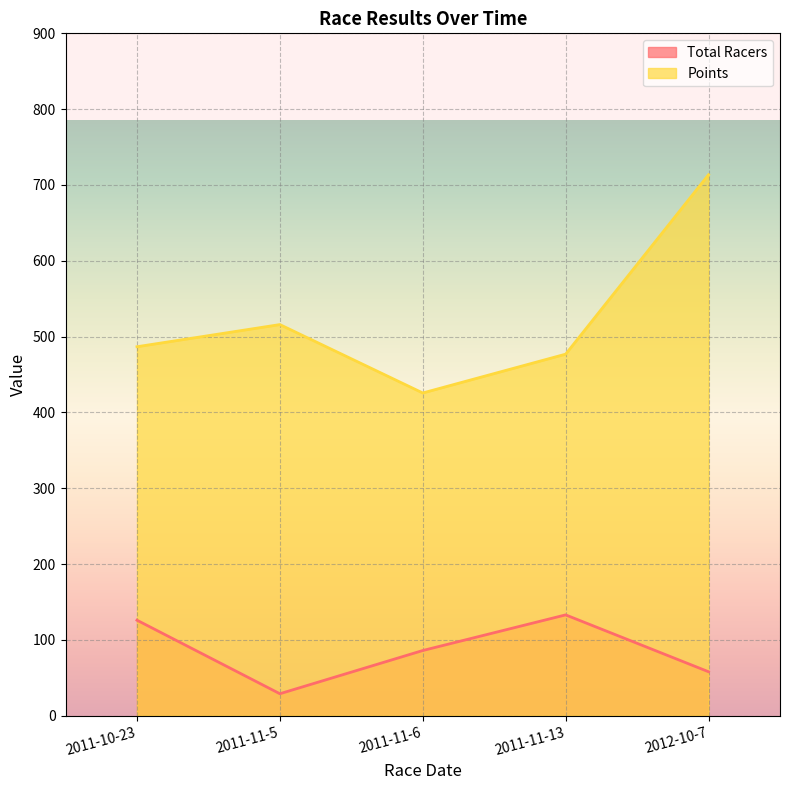

Reading right to left, list all the values displayed in this chart.

Total Racers: 58.0	133.0	86.0	29.0	126.0
Points: 713.5	476.9	425.7	515.9	486.7